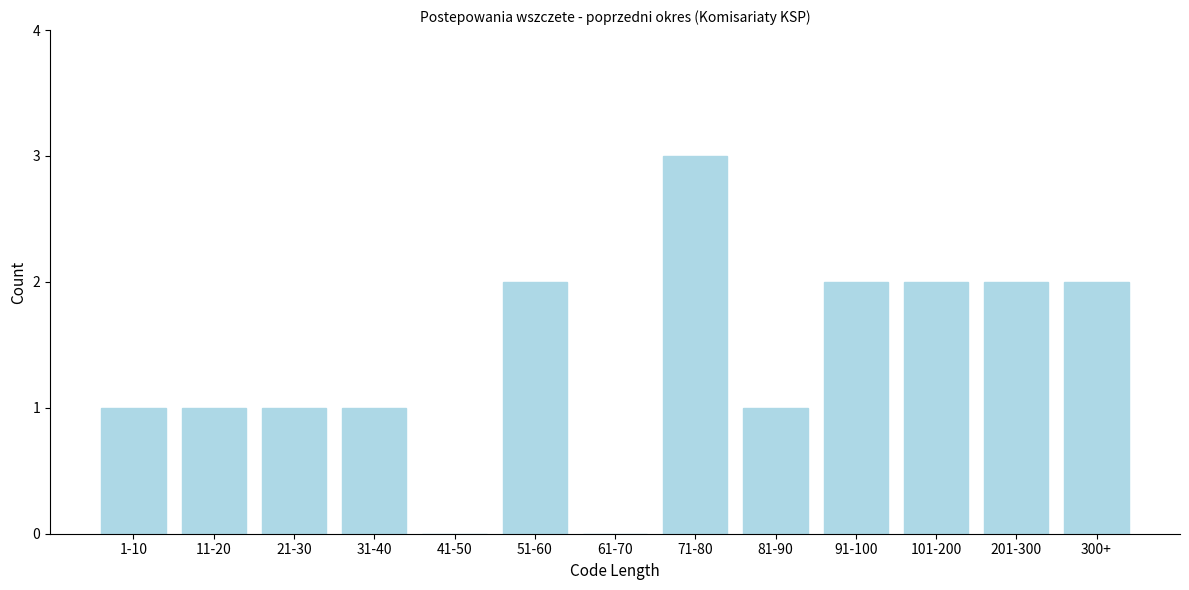

Reading left to right, list all the values displayed in this chart.

1-10=1	11-20=1	21-30=1	31-40=1	41-50=0	51-60=2	61-70=0	71-80=3	81-90=1	91-100=2	101-200=2	201-300=2	300+=2